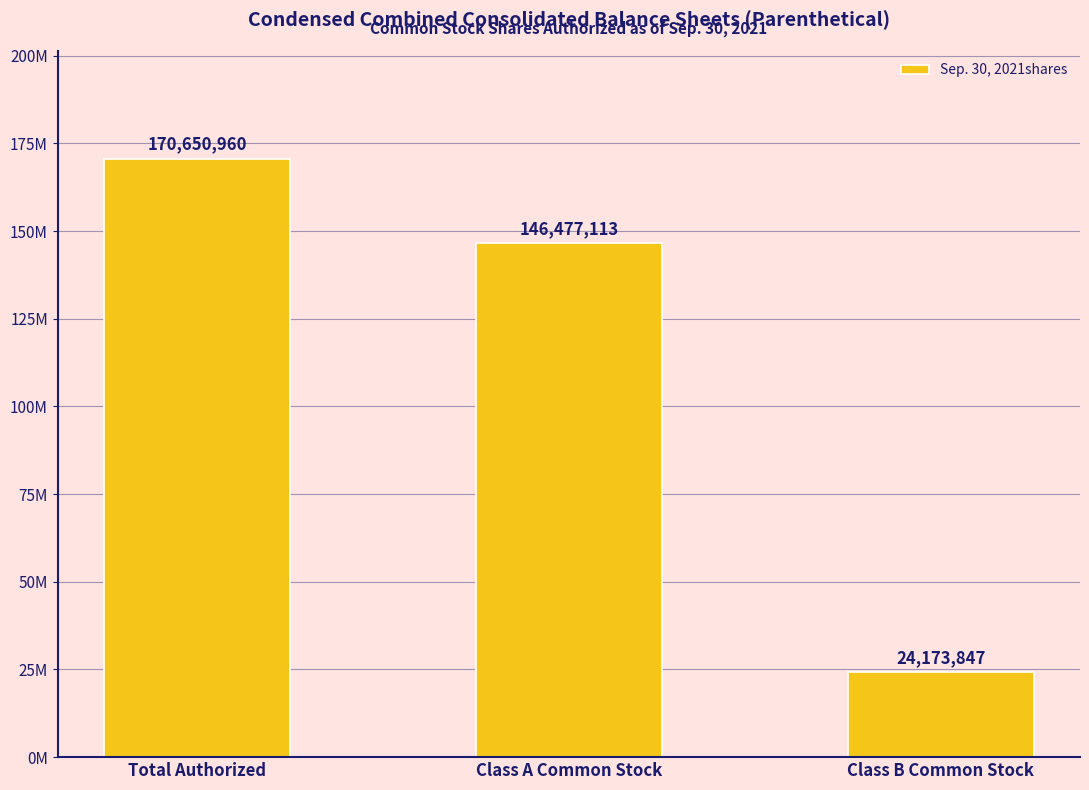

Which label corresponds to the largest value in the chart?

Total Authorized